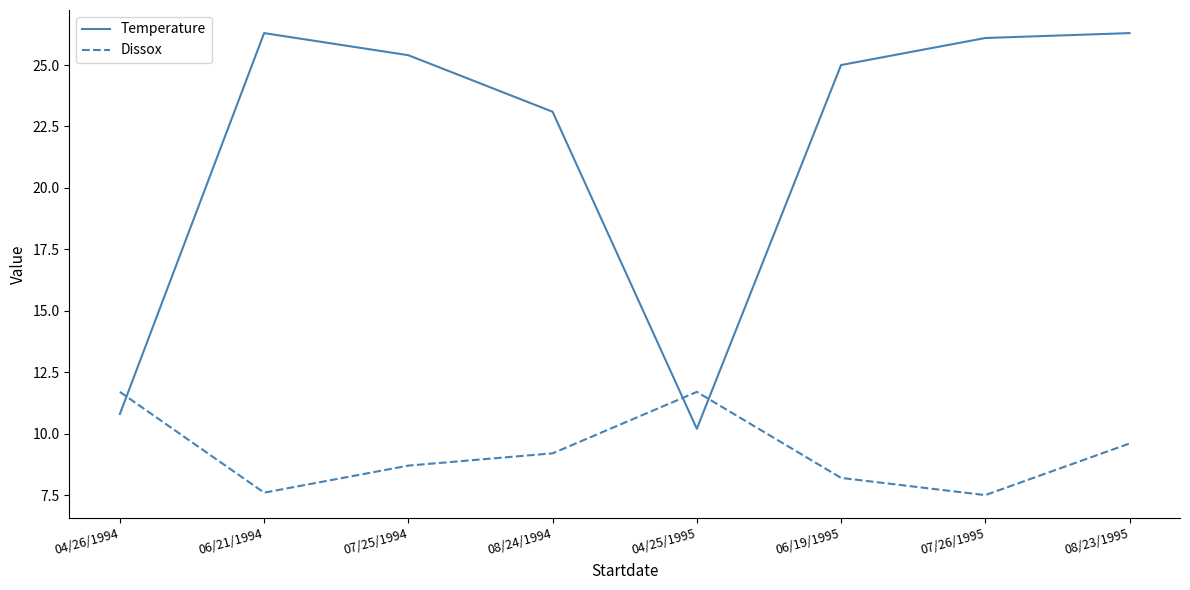

At which label does Temperature first exceed 25?

06/21/1994